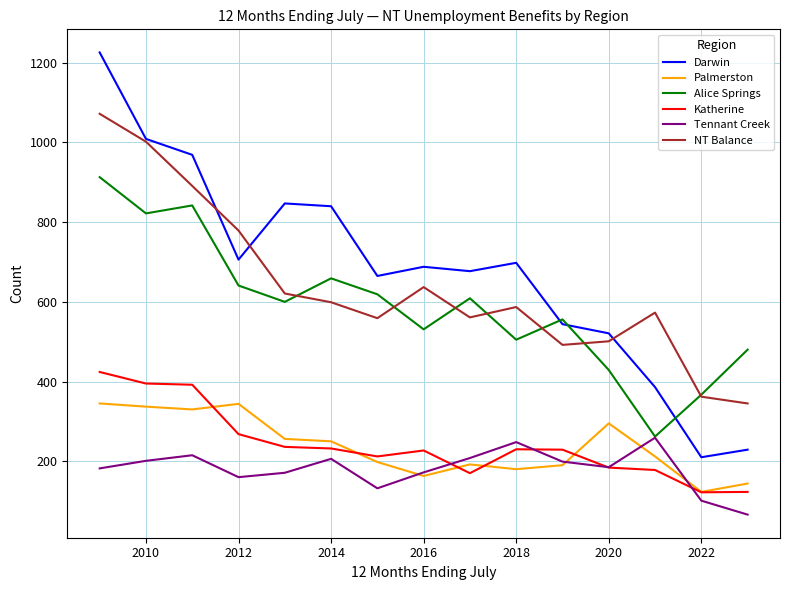

List the series in order of their peak value, highest first.

Darwin, NT Balance, Alice Springs, Katherine, Palmerston, Tennant Creek